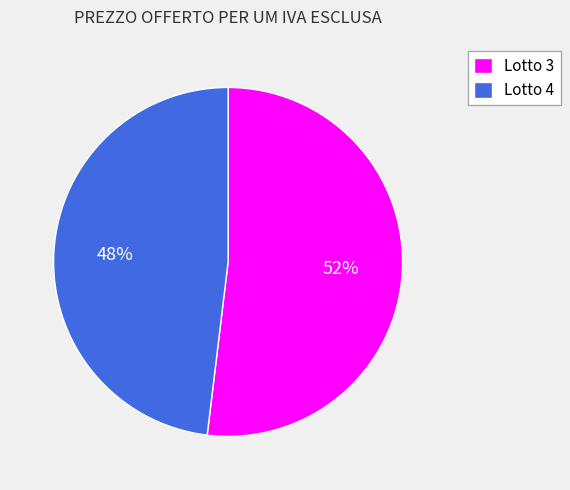

The Lotto 4 slice represents 48% of the pie. True or false?

True